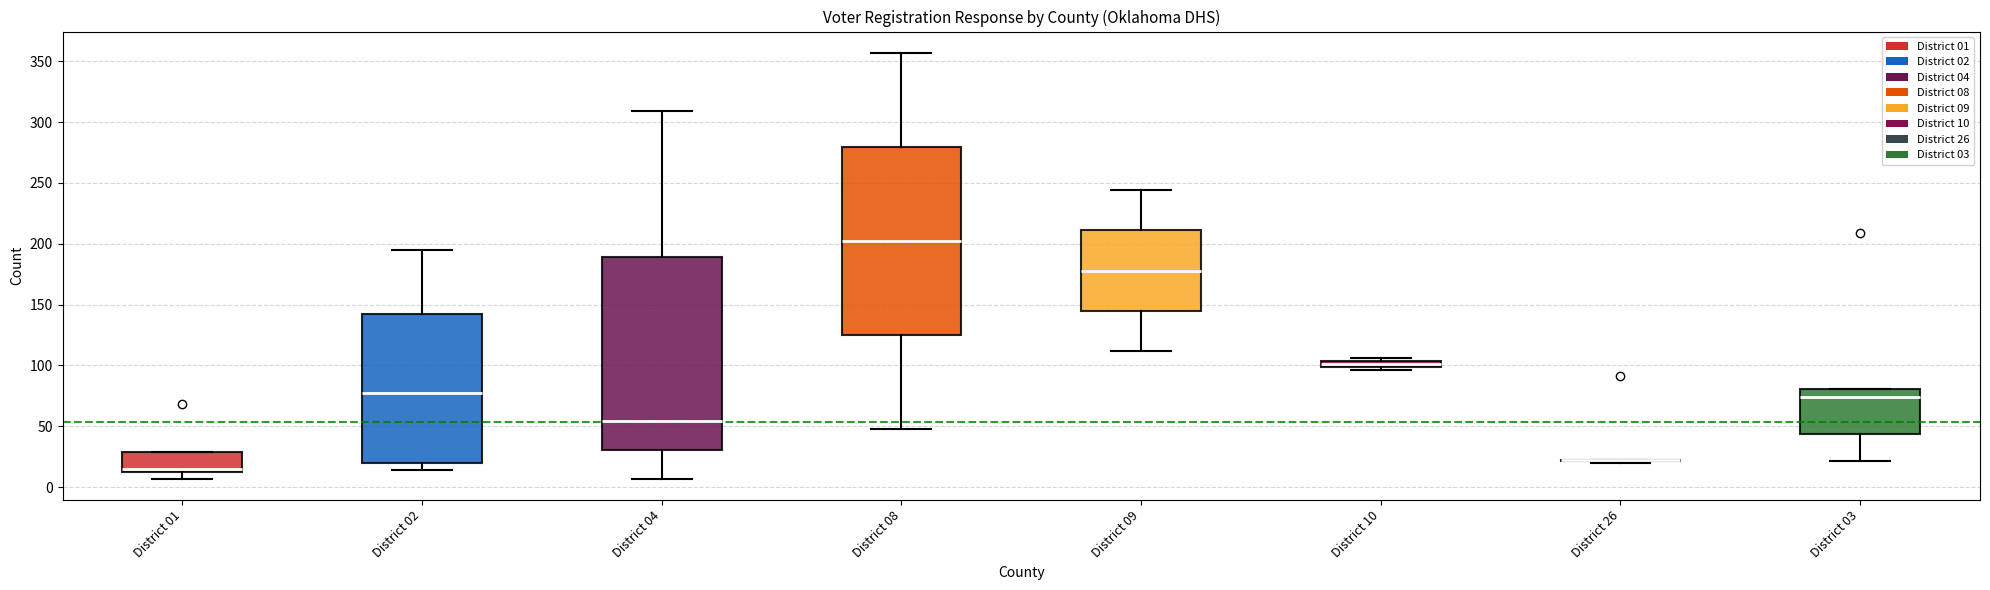

Where does the upper whisker of the box for District 02 end on the y-axis? The values are not printed on the chart, so give them approximately, as read against the axis.

195